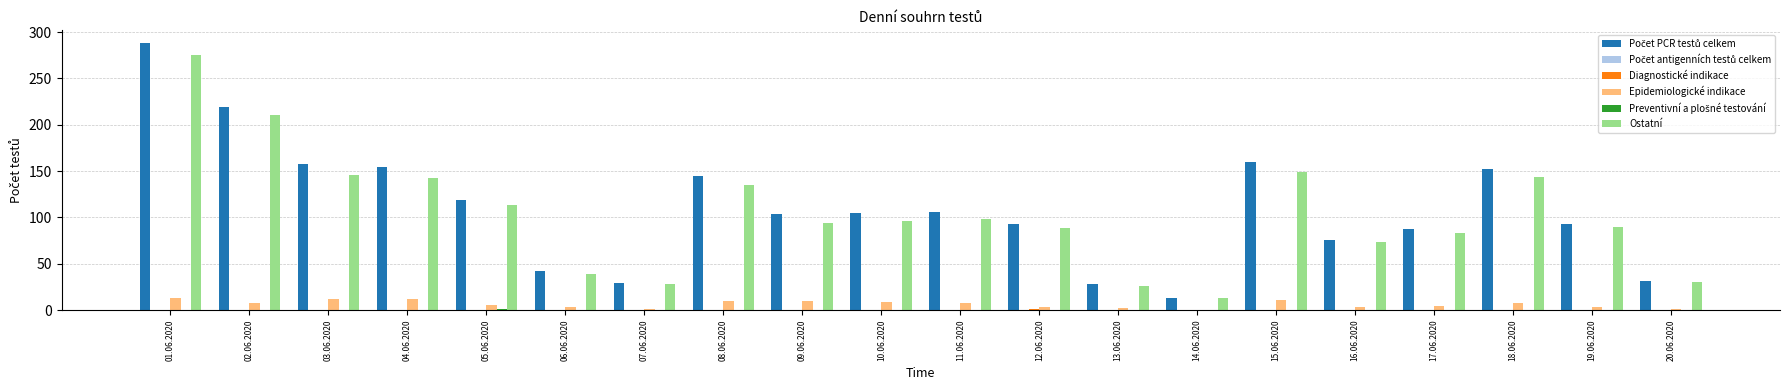

The value of Ostatní at 09.06.2020 is 94. True or false?

True